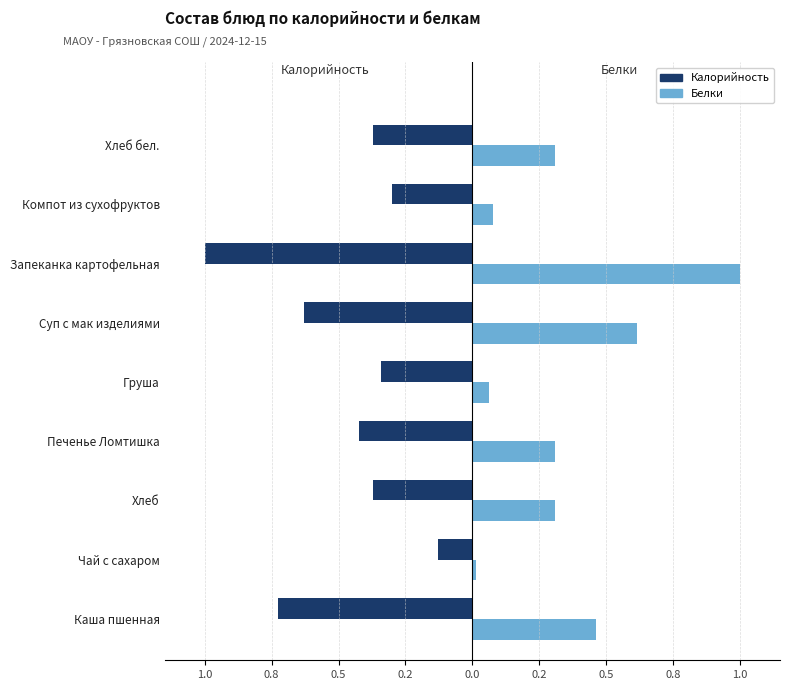

What is the value of the Белки bar at the 6th from the left?

0.3